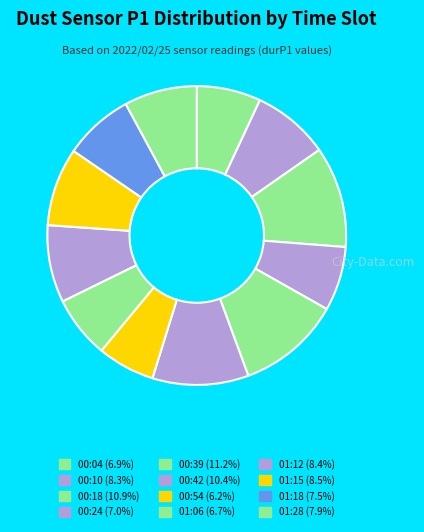

Count the number of slices in the pie.

12